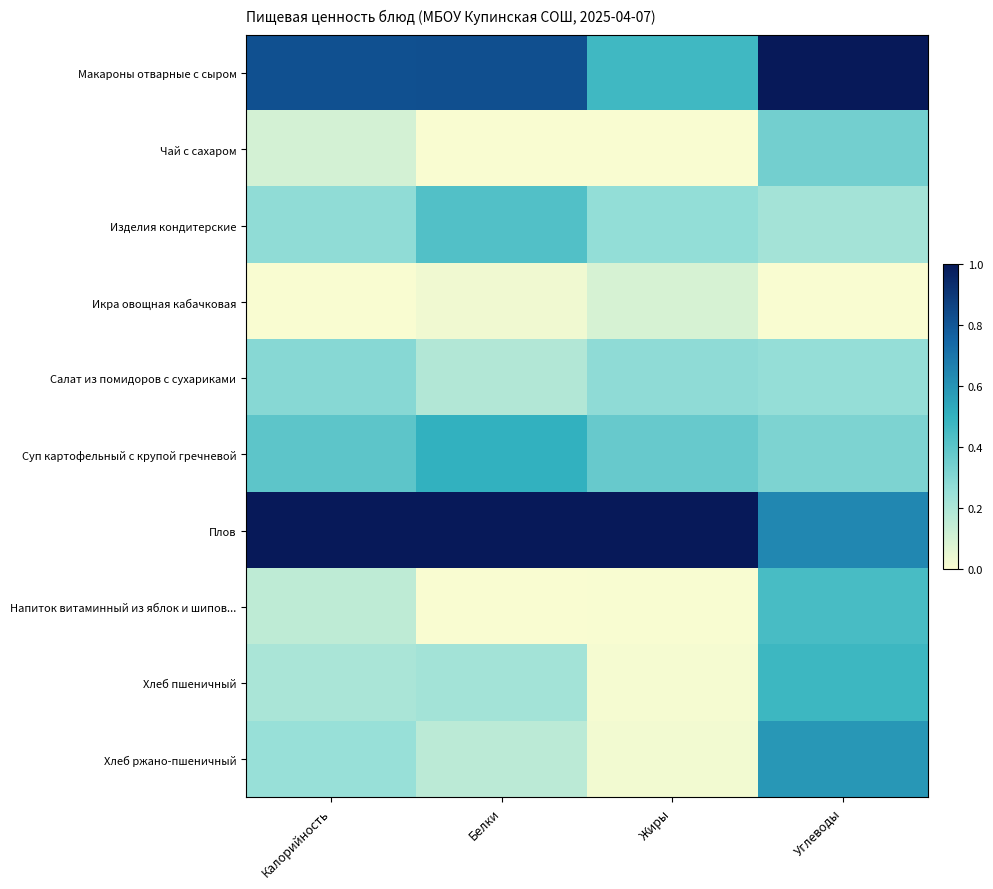

Reading left to right, extract all data points from this chart.

Макароны отварные с сыром: Калорийность=0.8	Белки=0.8	Жиры=0.5	Углеводы=1.0
Чай с сахаром: Калорийность=0.1	Белки=0.0	Жиры=0.0	Углеводы=0.3
Изделия кондитерские: Калорийность=0.3	Белки=0.4	Жиры=0.3	Углеводы=0.2
Икра овощная кабачковая: Калорийность=0.0	Белки=0.0	Жиры=0.1	Углеводы=0.0
Салат из помидоров с сухариками: Калорийность=0.3	Белки=0.2	Жиры=0.3	Углеводы=0.3
Суп картофельный с крупой гречневой: Калорийность=0.4	Белки=0.5	Жиры=0.4	Углеводы=0.3
Плов: Калорийность=1.0	Белки=1.0	Жиры=1.0	Углеводы=0.6
Напиток витаминный из яблок и шипов...: Калорийность=0.2	Белки=0.0	Жиры=0.0	Углеводы=0.4
Хлеб пшеничный: Калорийность=0.2	Белки=0.2	Жиры=0.0	Углеводы=0.5
Хлеб ржано-пшеничный: Калорийность=0.3	Белки=0.2	Жиры=0.0	Углеводы=0.6